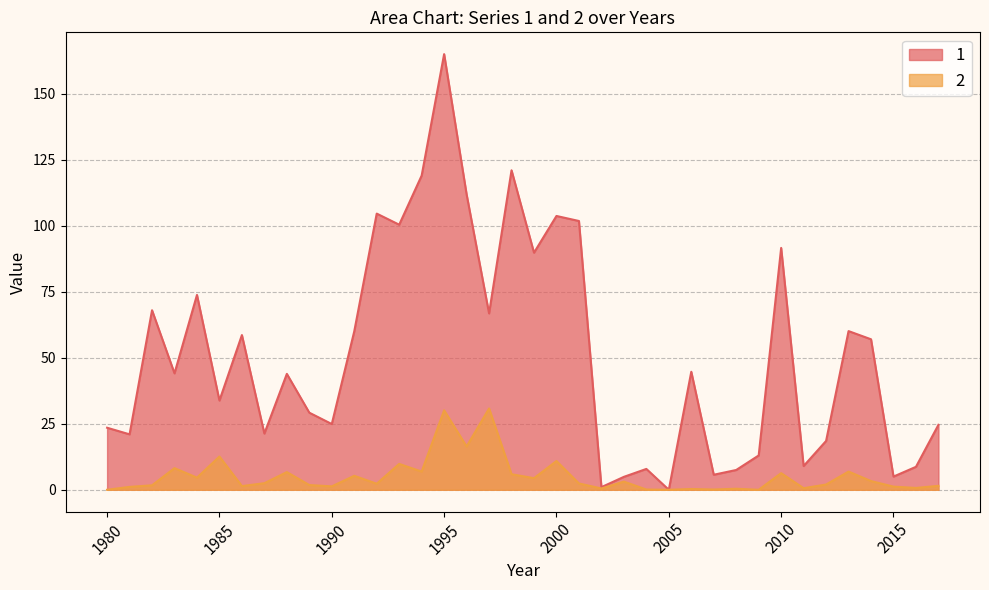

At which label is 1 closest to 82?

1999